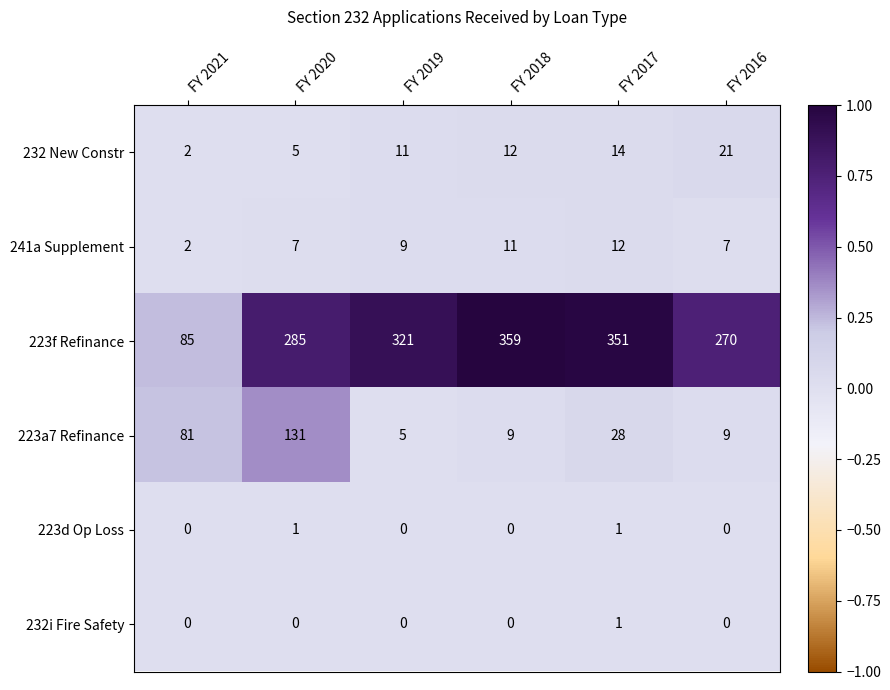

What is the difference between the maximum and second lowest values in the 223f Refinance series?

89